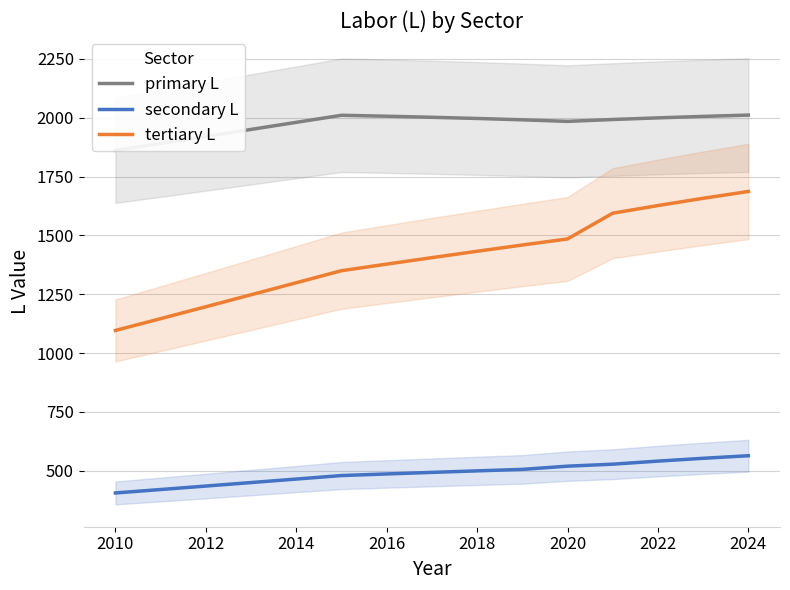

How many values in the primary L series exceed 1992?

8